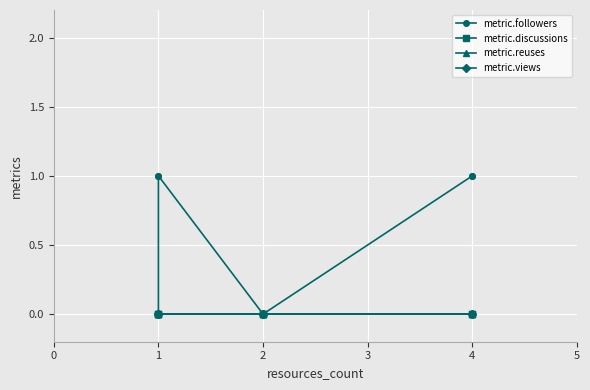

Reading left to right, what are all the values shown in this chart?

metric.followers: 0=0	1=1	2=1	3=0	4=0	5=0	6=1	7=1
metric.discussions: 0=0	1=0	2=0	3=0	4=0	5=0	6=0	7=0
metric.reuses: 0=0	1=0	2=0	3=0	4=0	5=0	6=0	7=0
metric.views: 0=0	1=0	2=0	3=0	4=0	5=0	6=0	7=0